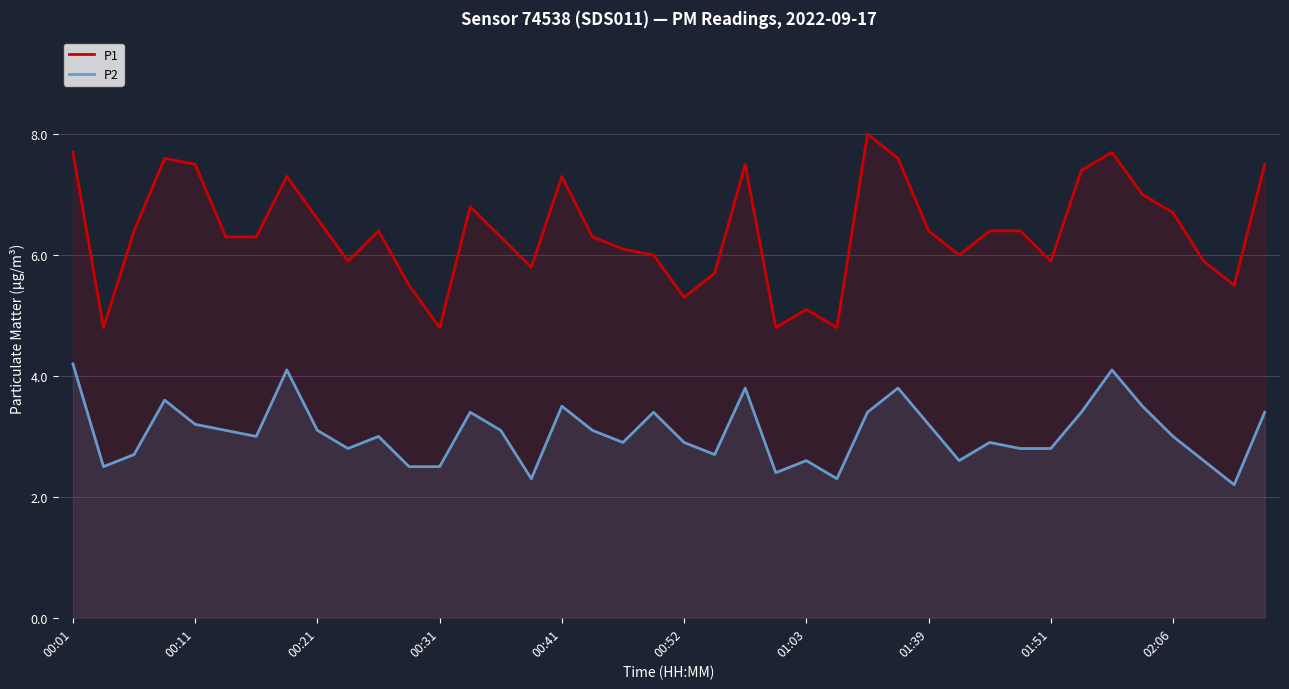

Does the chart have visible grid lines?

Yes